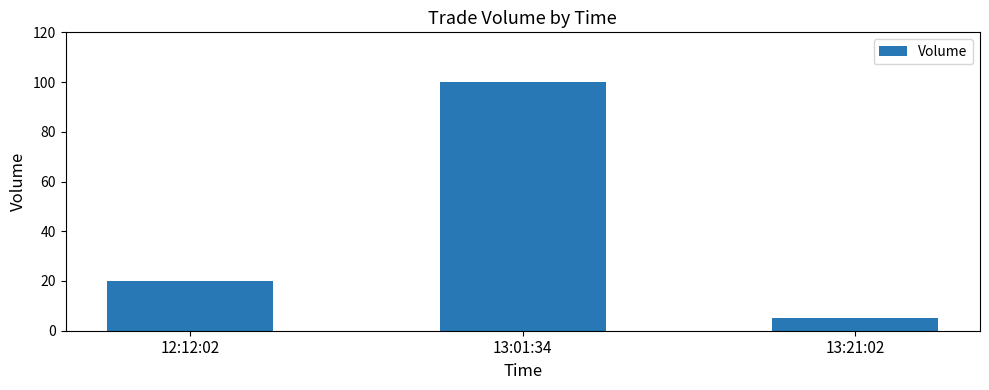

What is the difference between the maximum and minimum values?

95